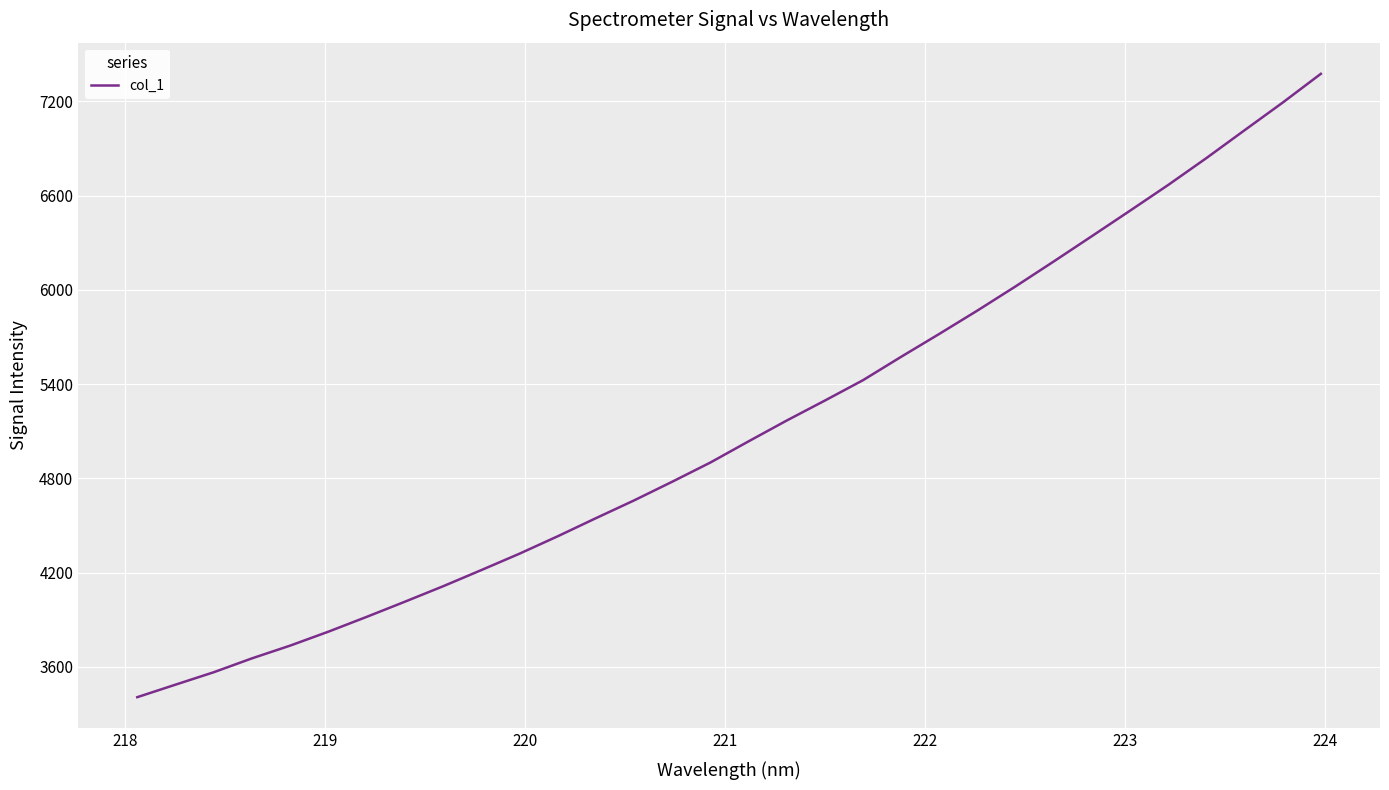

What is the smallest value displayed?

3407.0